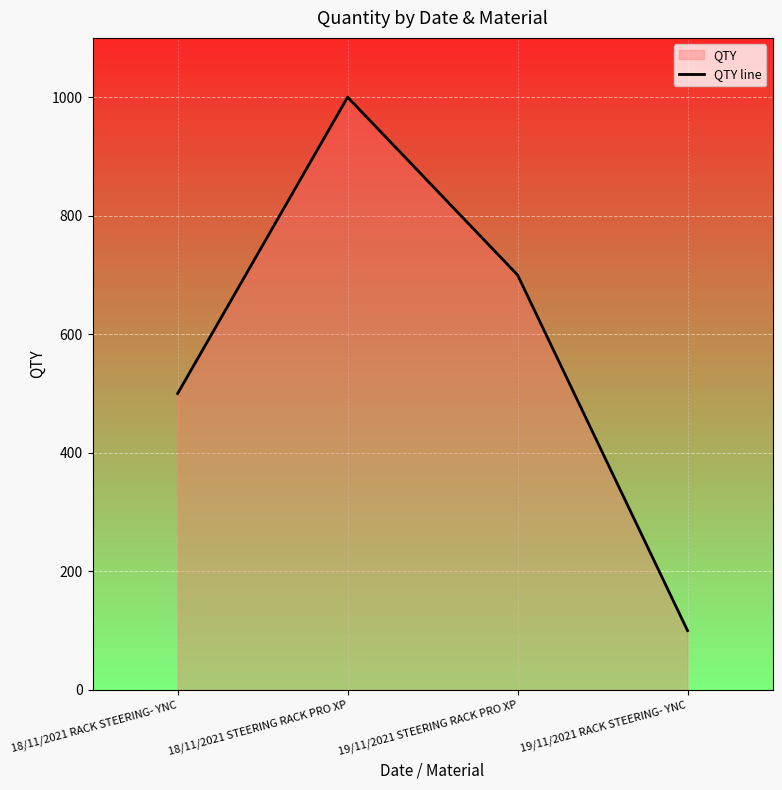

What is the minimum value shown in the chart?

100